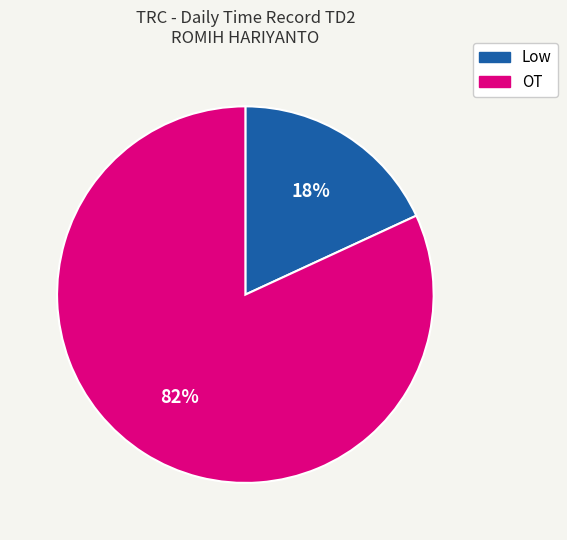

Is there a majority slice in this chart?

Yes